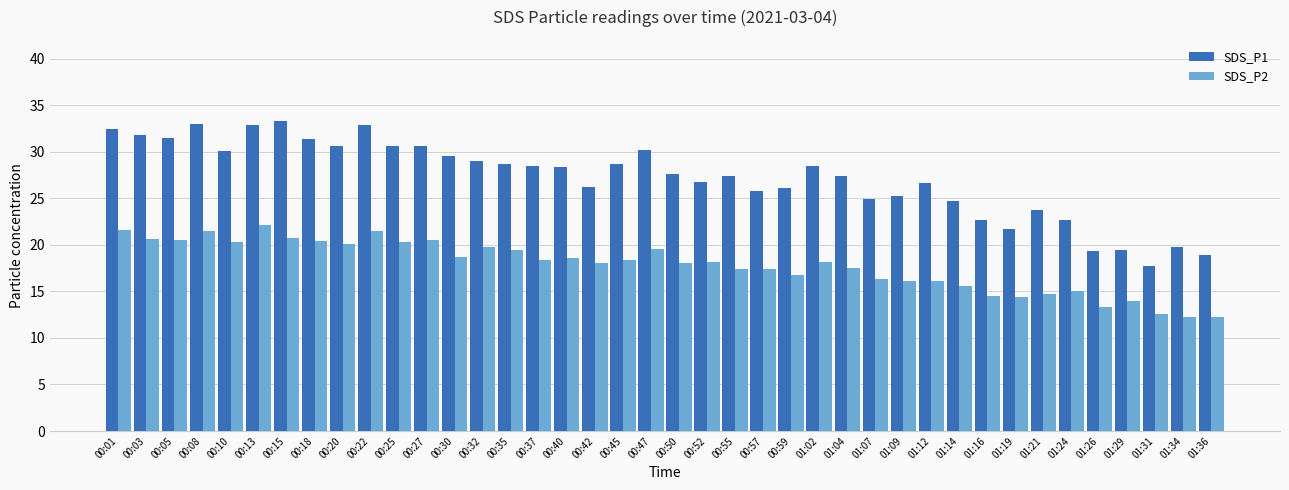

Rank the series by their average value, from lowest to highest.

SDS_P2, SDS_P1